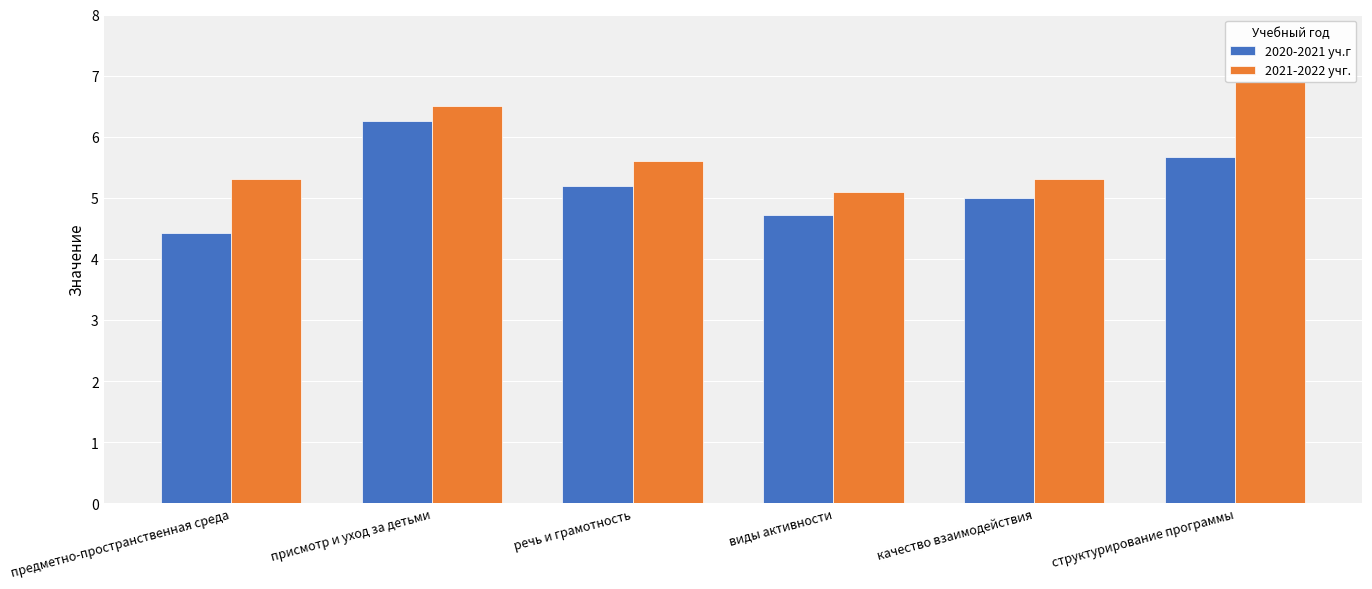

At which category is the sum across all series the highest?

присмотр и уход за детьми